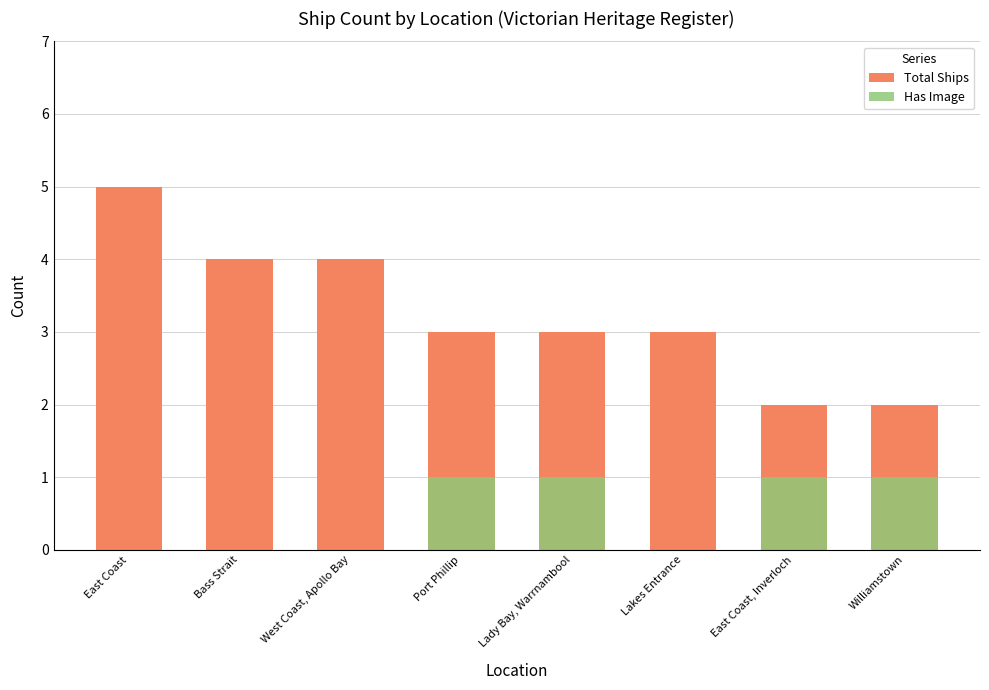

What is the label of the 4th bar from the right?

Lady Bay, Warrnambool